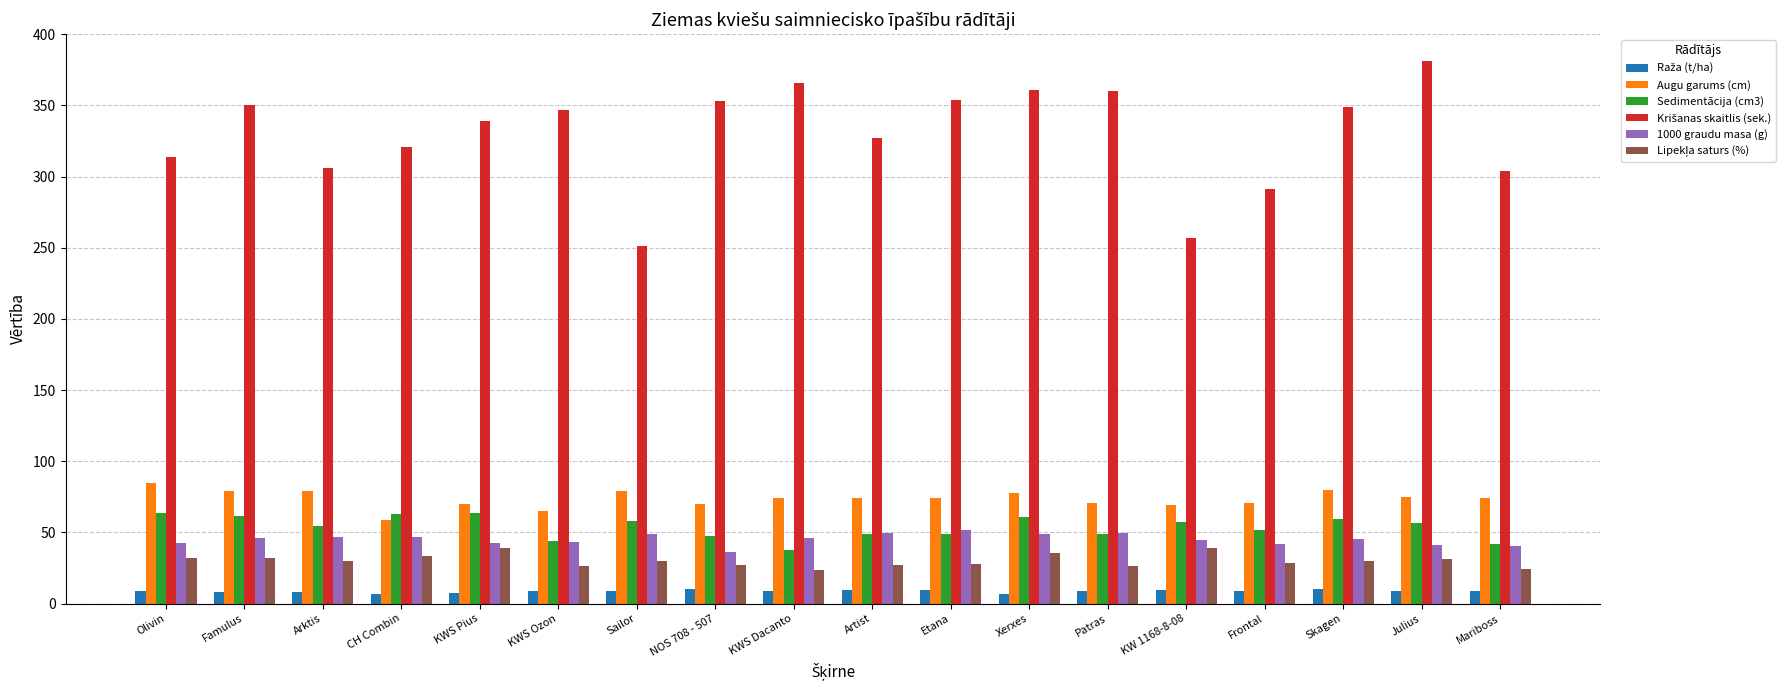

How many values in the Augu garums (cm) series are below 74?

7